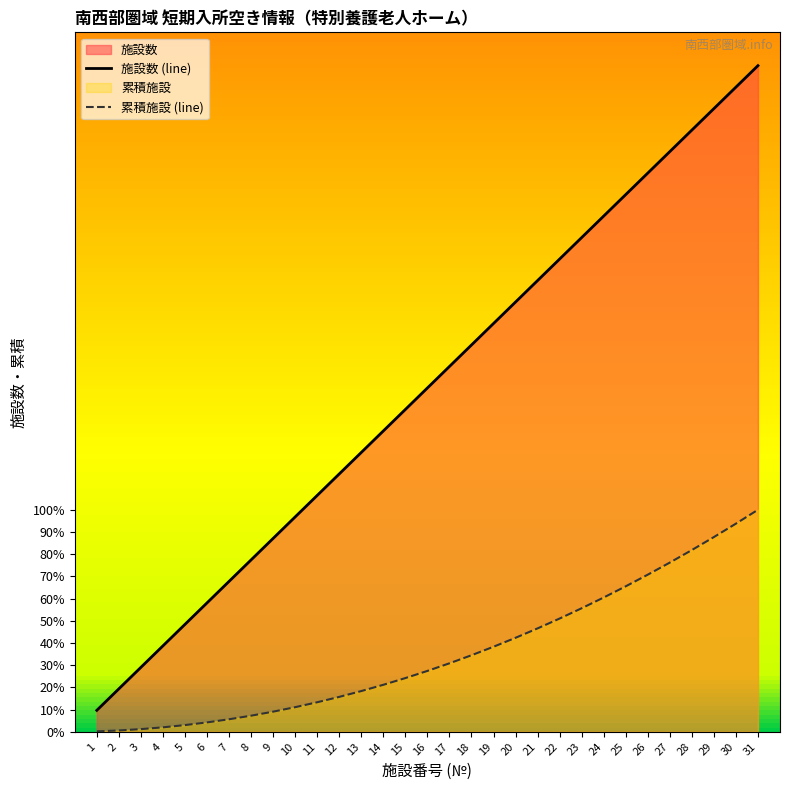

What is the value of the 累積施設 (line) point at the 9th from the left?

9.1